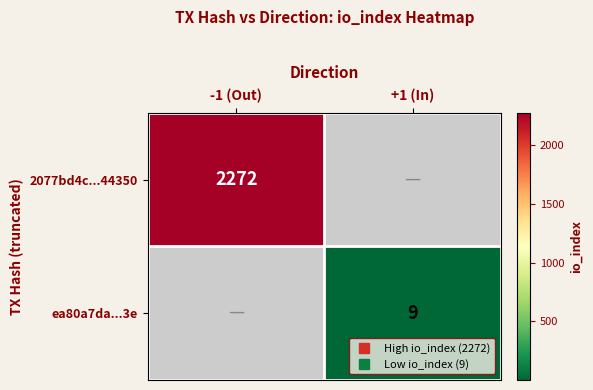

Which series has the widest spread of values?

2077bd4c...44350